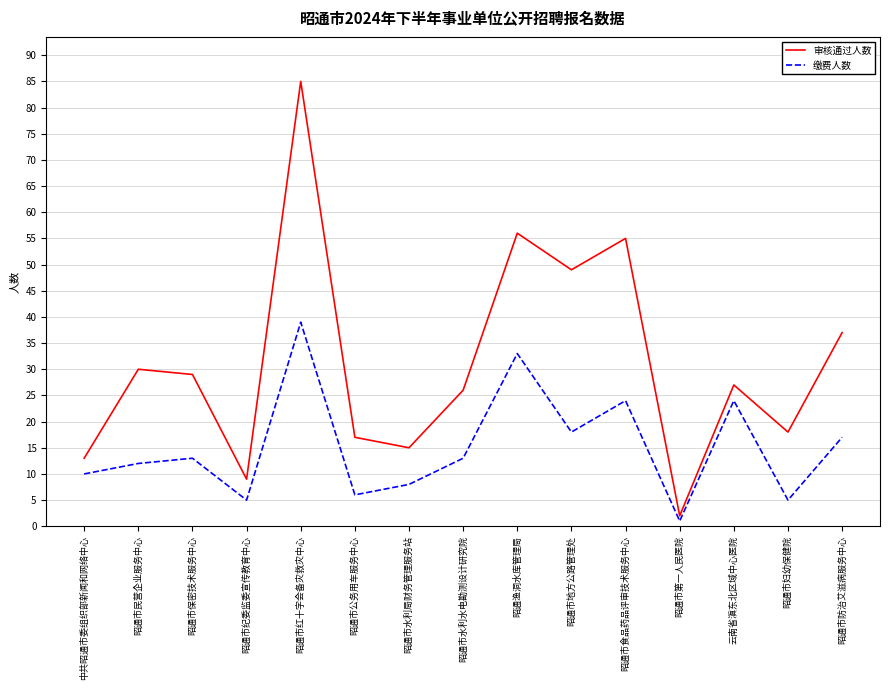

At which category does 缴费人数 reach its first local valley?

昭通市纪委监委宣传教育中心